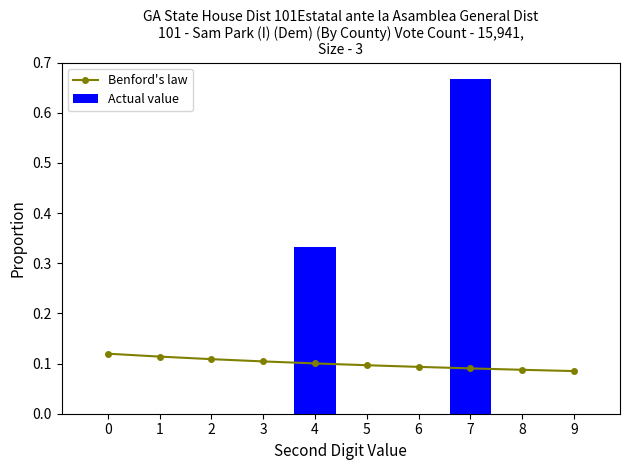

What are all the series names shown in the legend?

Benford's law, Actual value